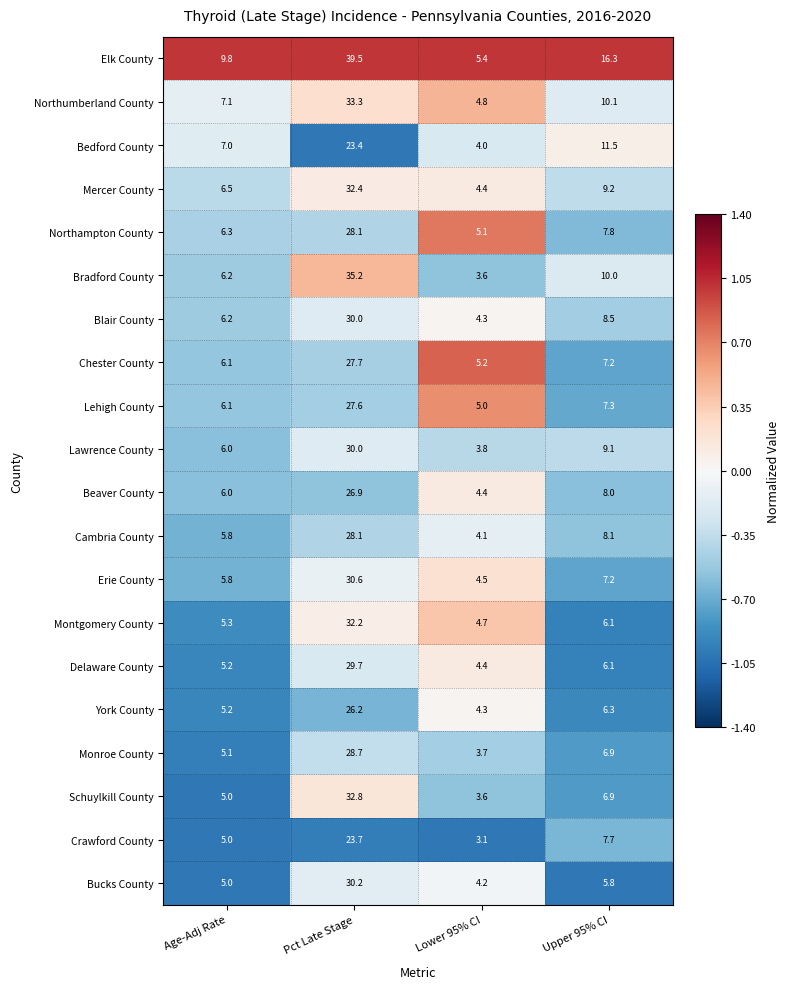

What is the spread (max minus min) of values at Pct Late Stage?

16.1